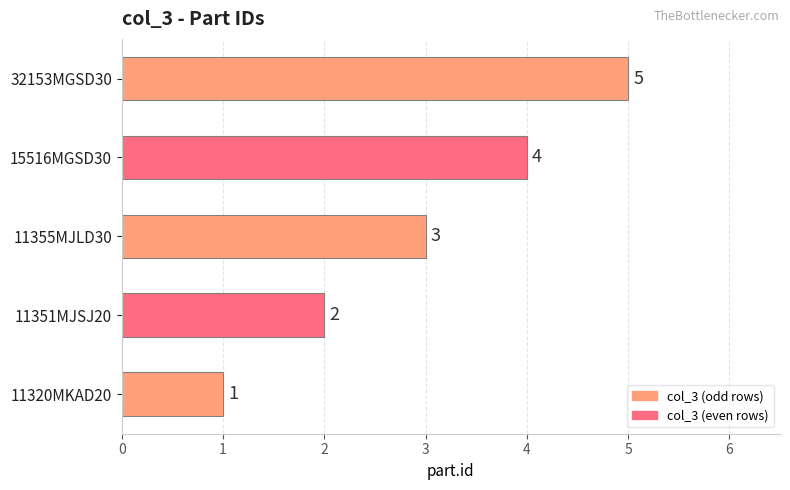

Count the number of categories in the chart.

5